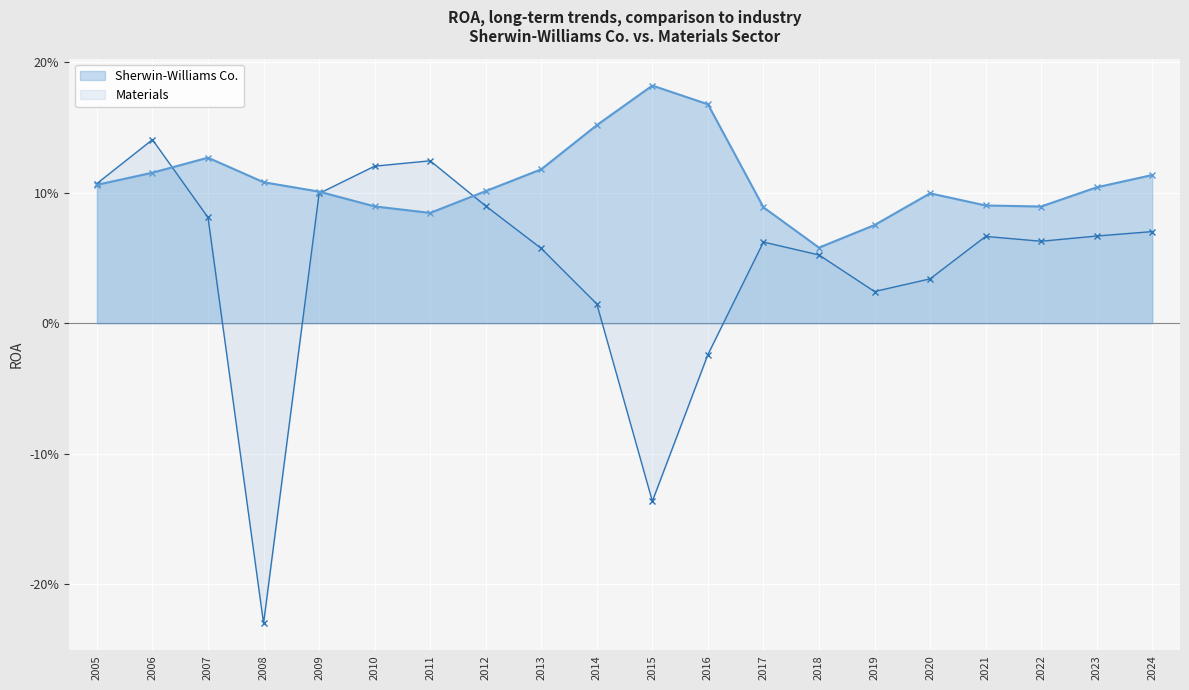

Which category has the lowest value in the Sherwin-Williams Co. series?

2018